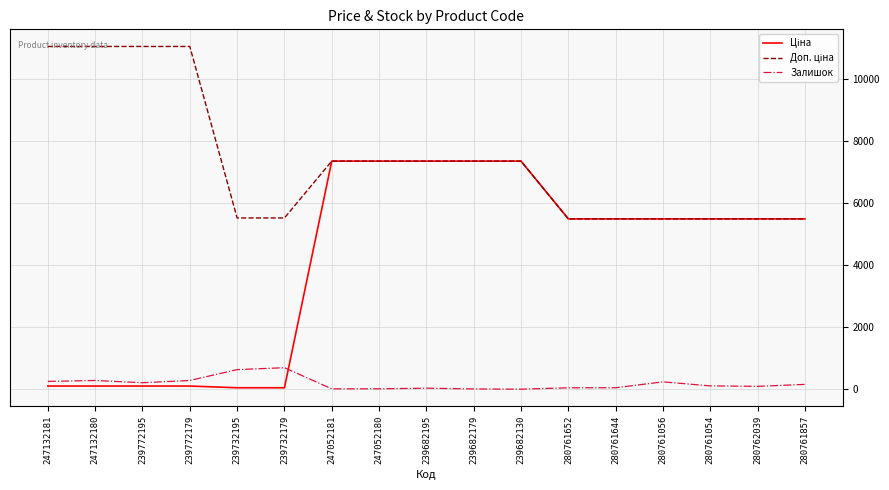

The Залишок series shows 10.0 at 239682130. True or false?

True